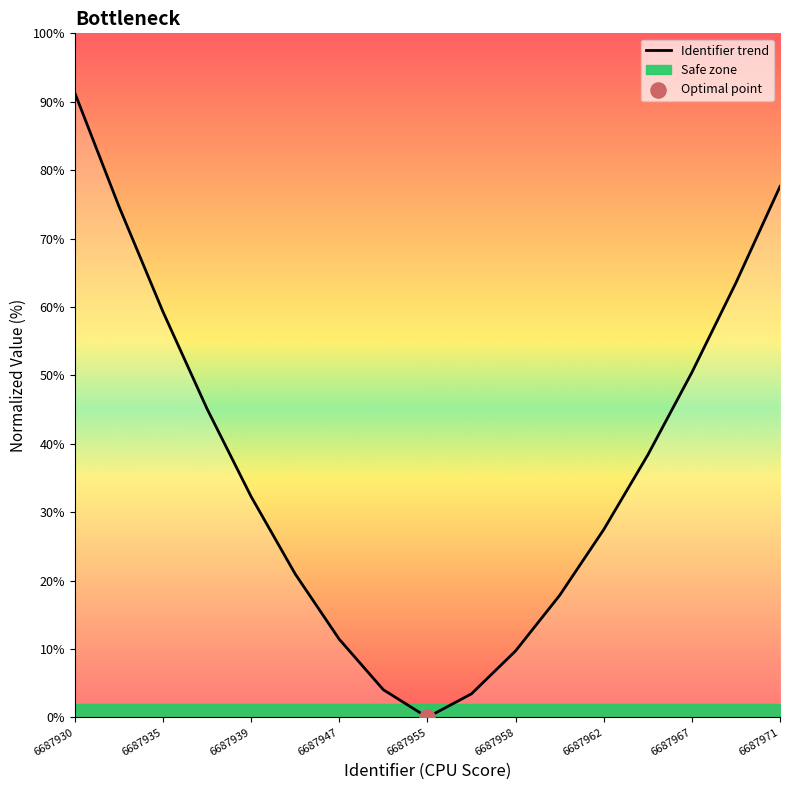

Between 6687947 and 10, which is larger?

6687947